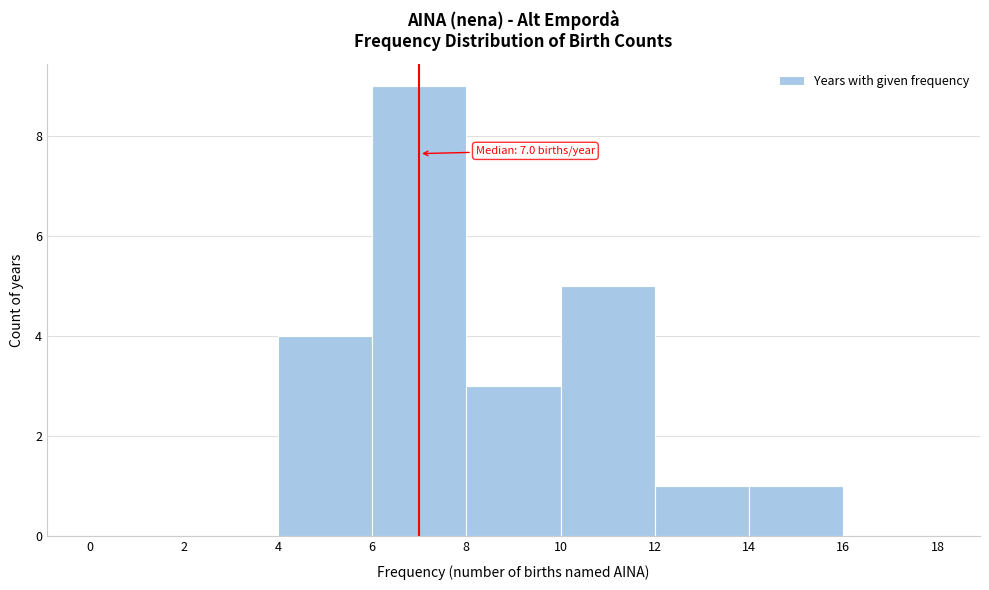

Which range on the x-axis has the tallest bar?

6 to 8